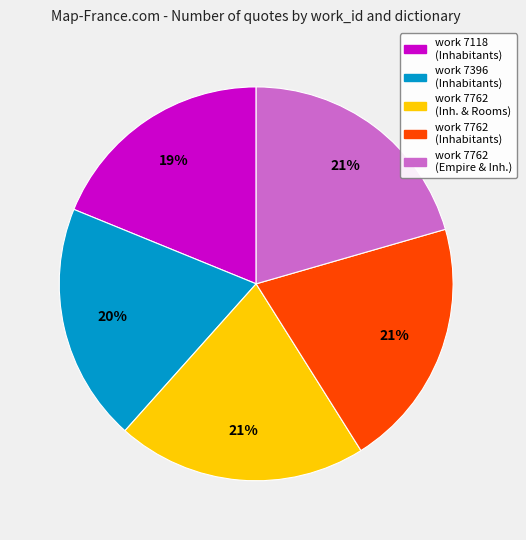

Is there any slice that represents more than half of the pie?

No